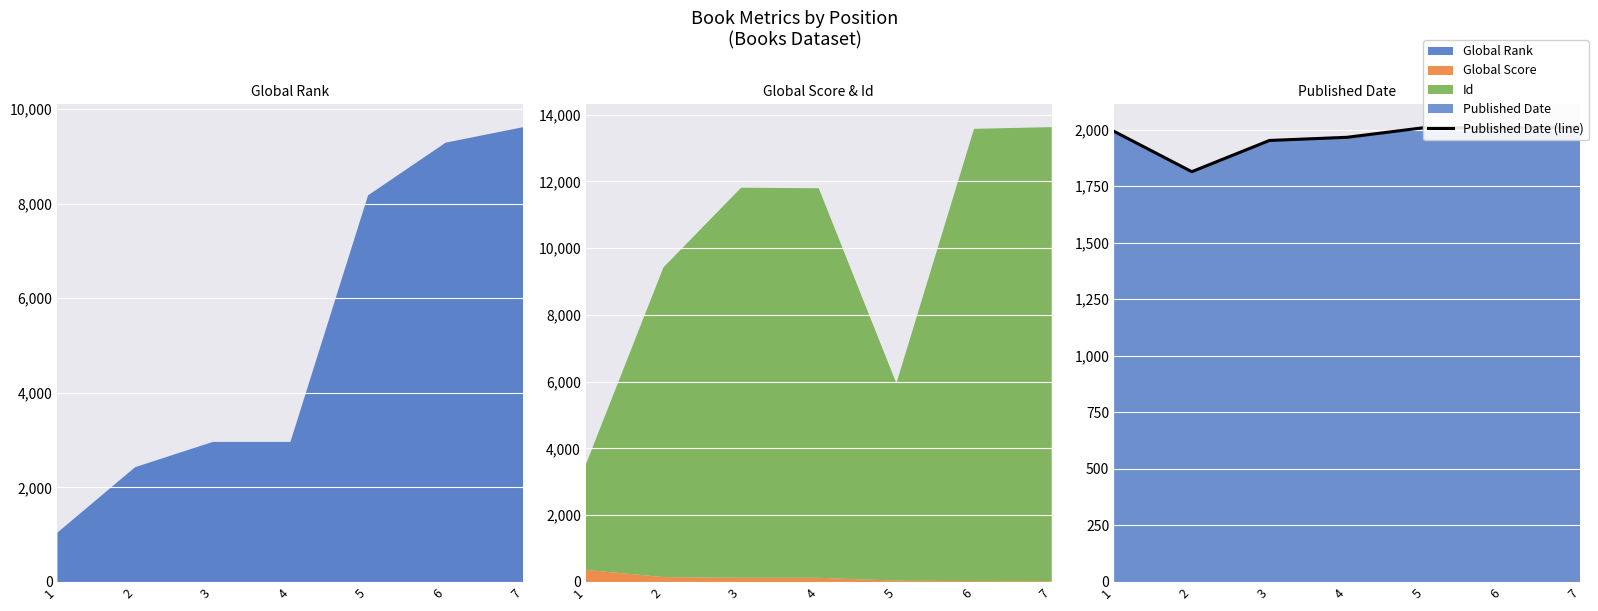

Reading right to left, list all the values displayed in this chart.

7=2011	6=2007	5=2009	4=1966	3=1952	2=1814	1=1992